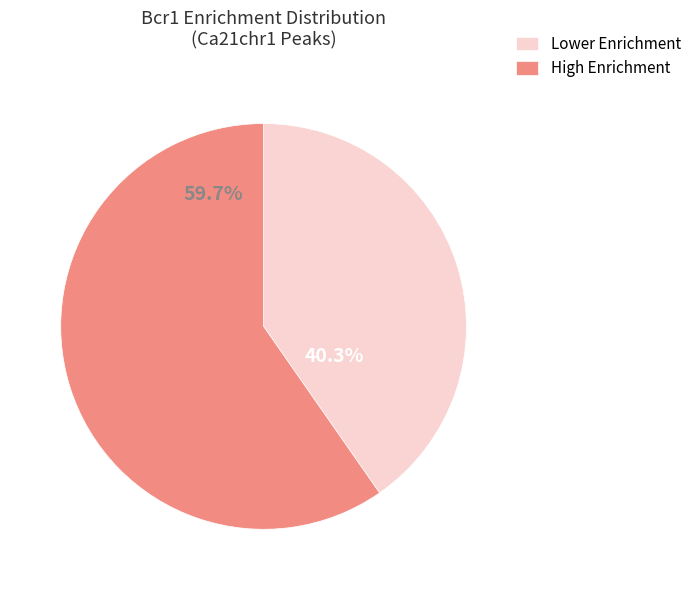

Rank the categories by value from lowest to highest.

Lower Enrichment, High Enrichment